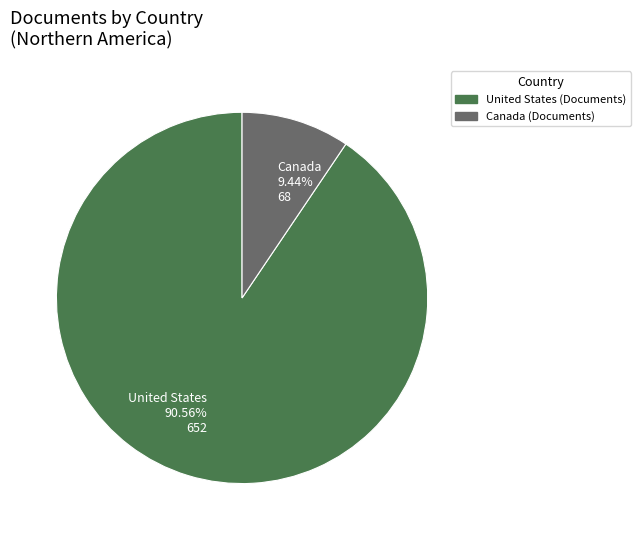

Is there any slice that represents more than half of the pie?

Yes